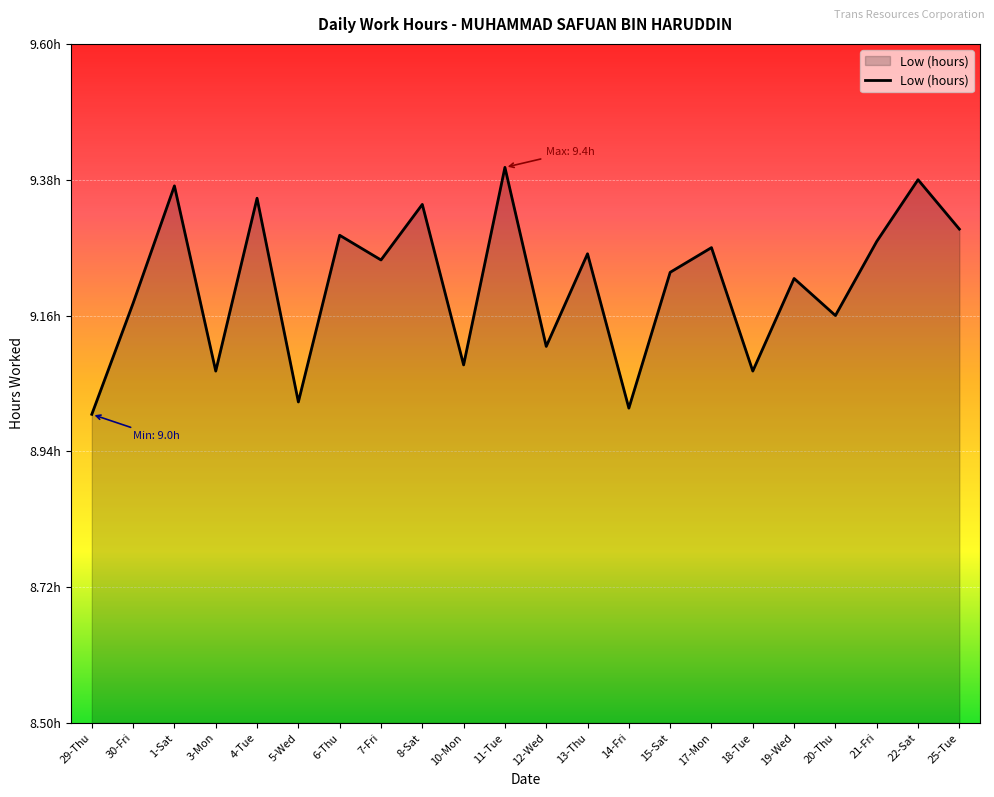

Does the chart have visible grid lines?

Yes